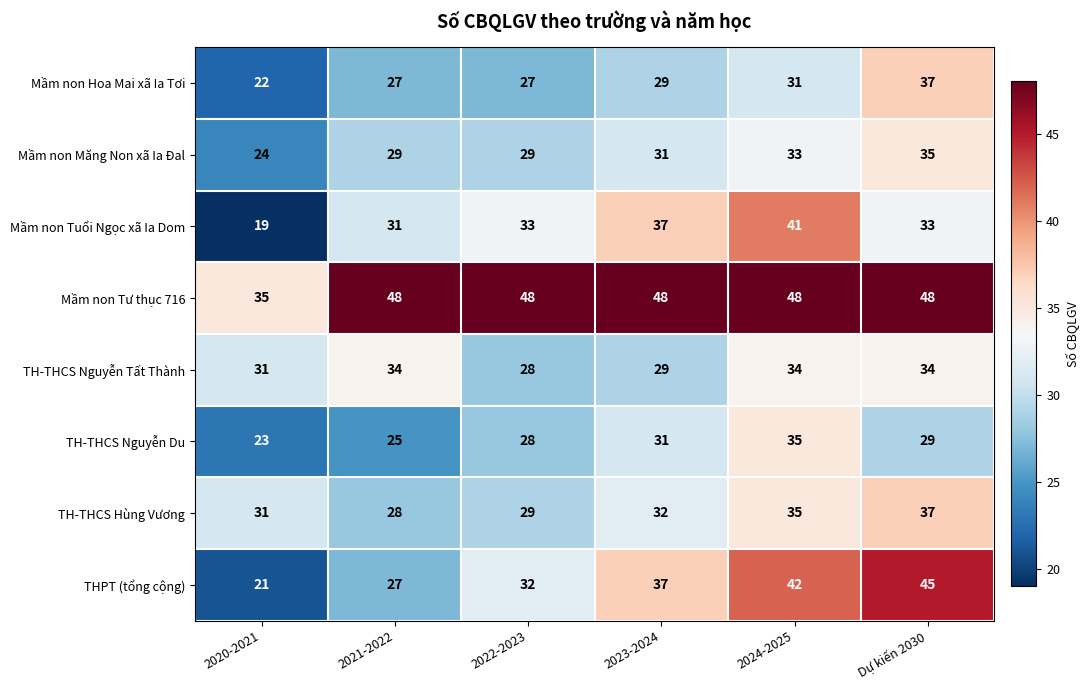

The TH-THCS Nguyễn Tất Thành series shows 50 at 2020-2021. True or false?

False